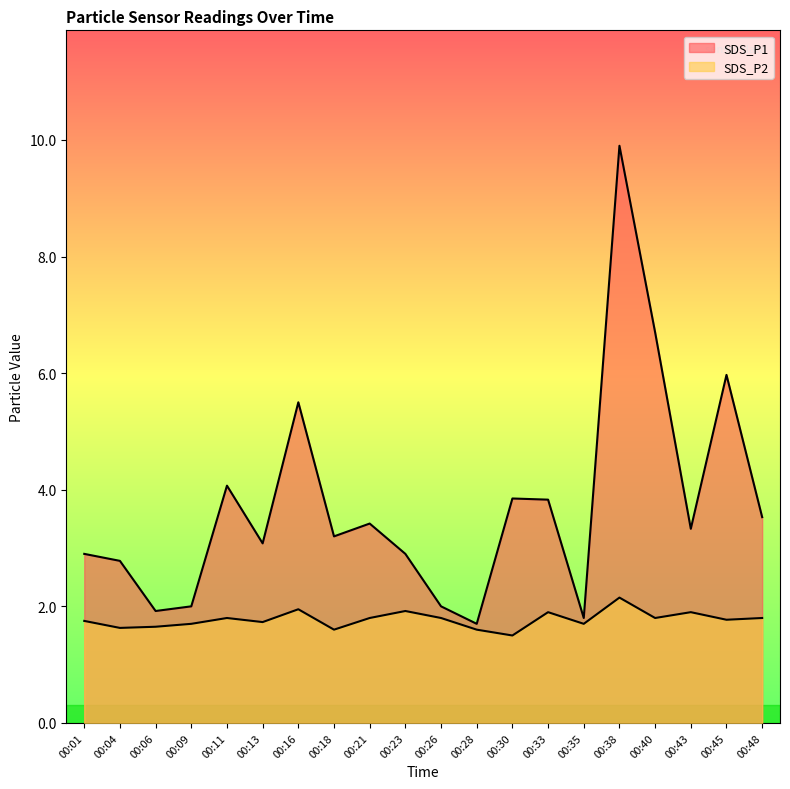

What is the maximum value shown in the chart?

9.9